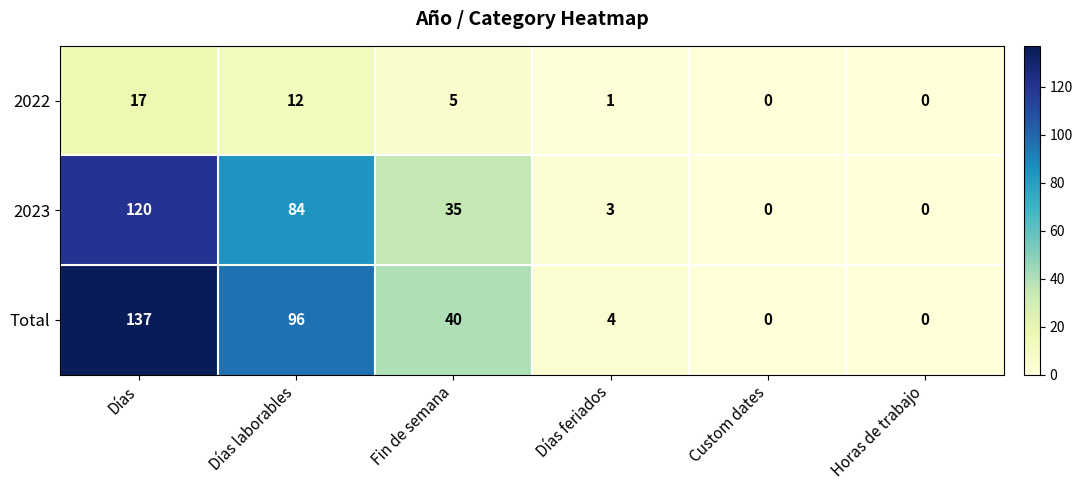

How many data points does each series have?

6